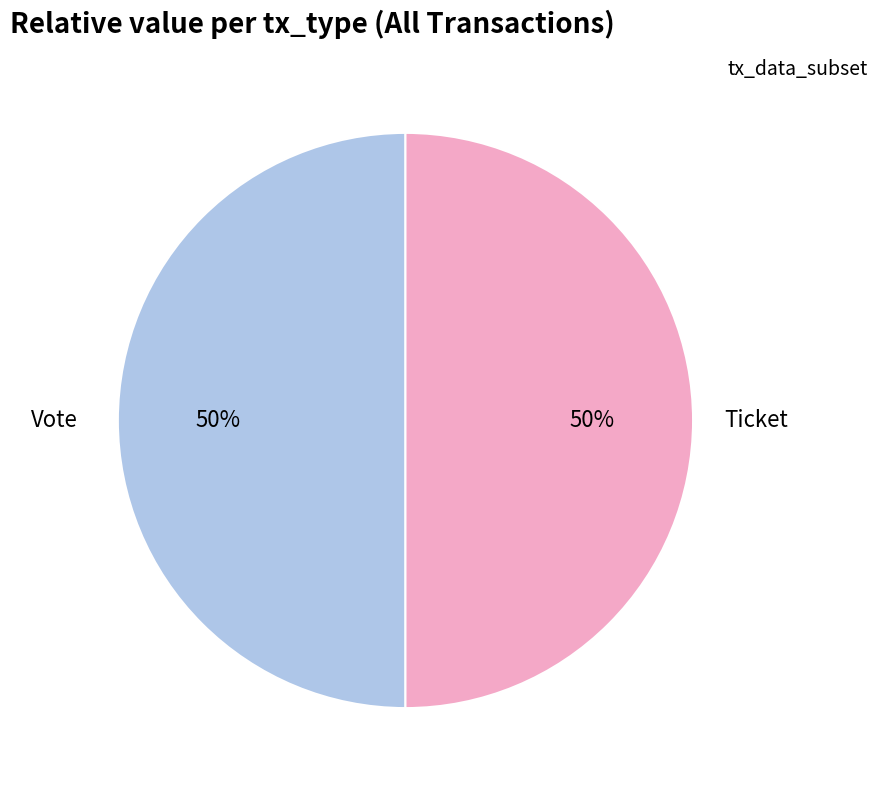

Rank the categories by value from highest to lowest.

Vote, Ticket